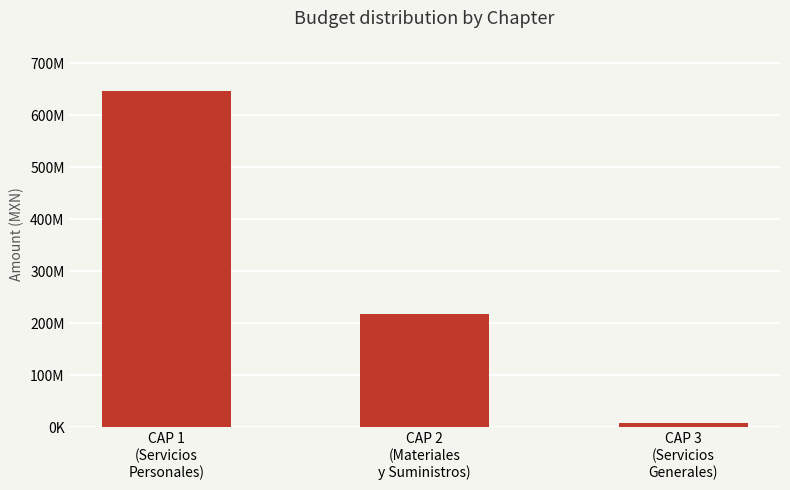

Are the bars horizontal?

No